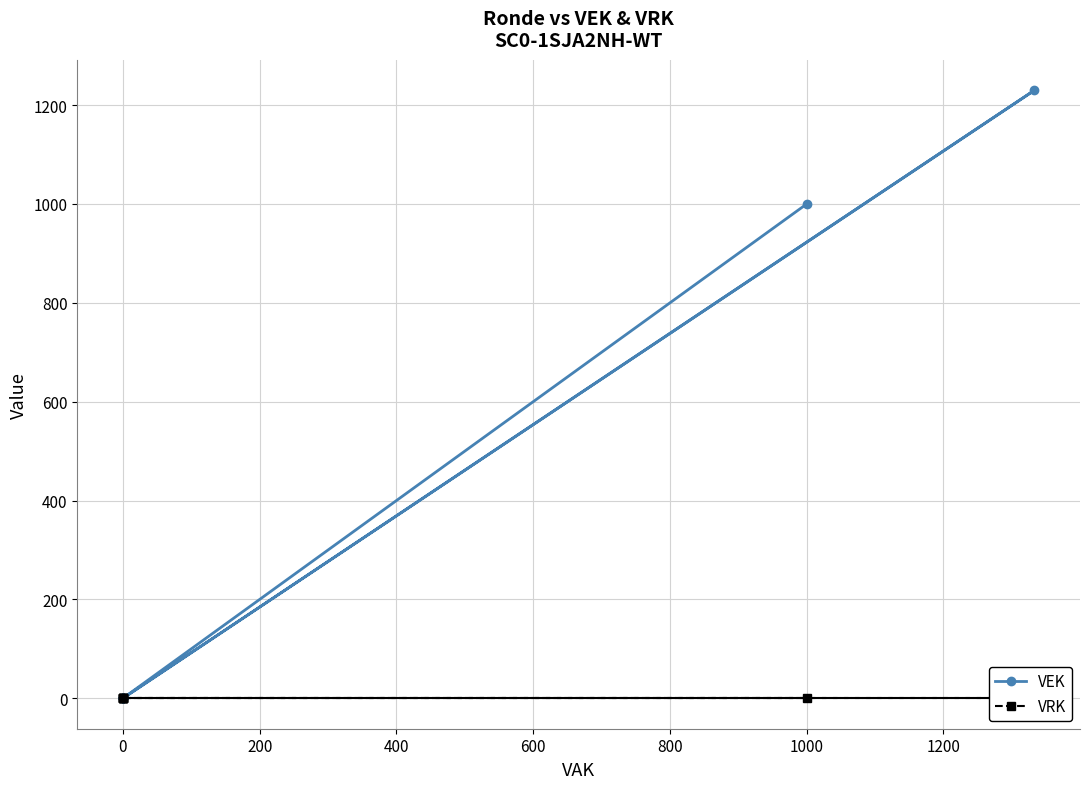

Is it true that VEK equals 0 at 0?

True